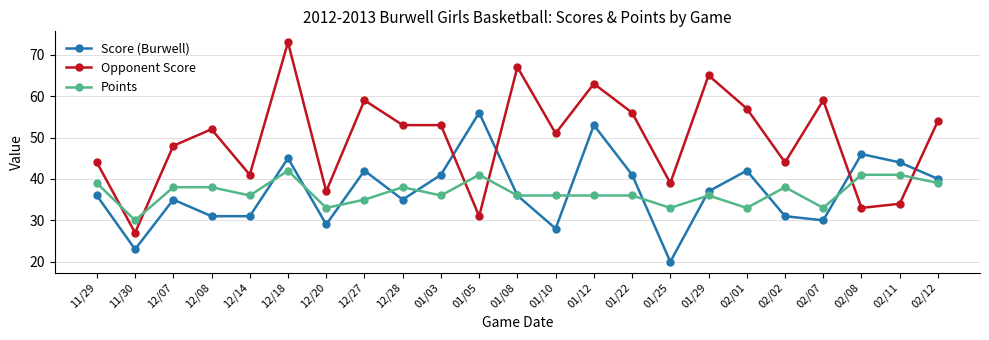

What position from the left is 01/22?

15